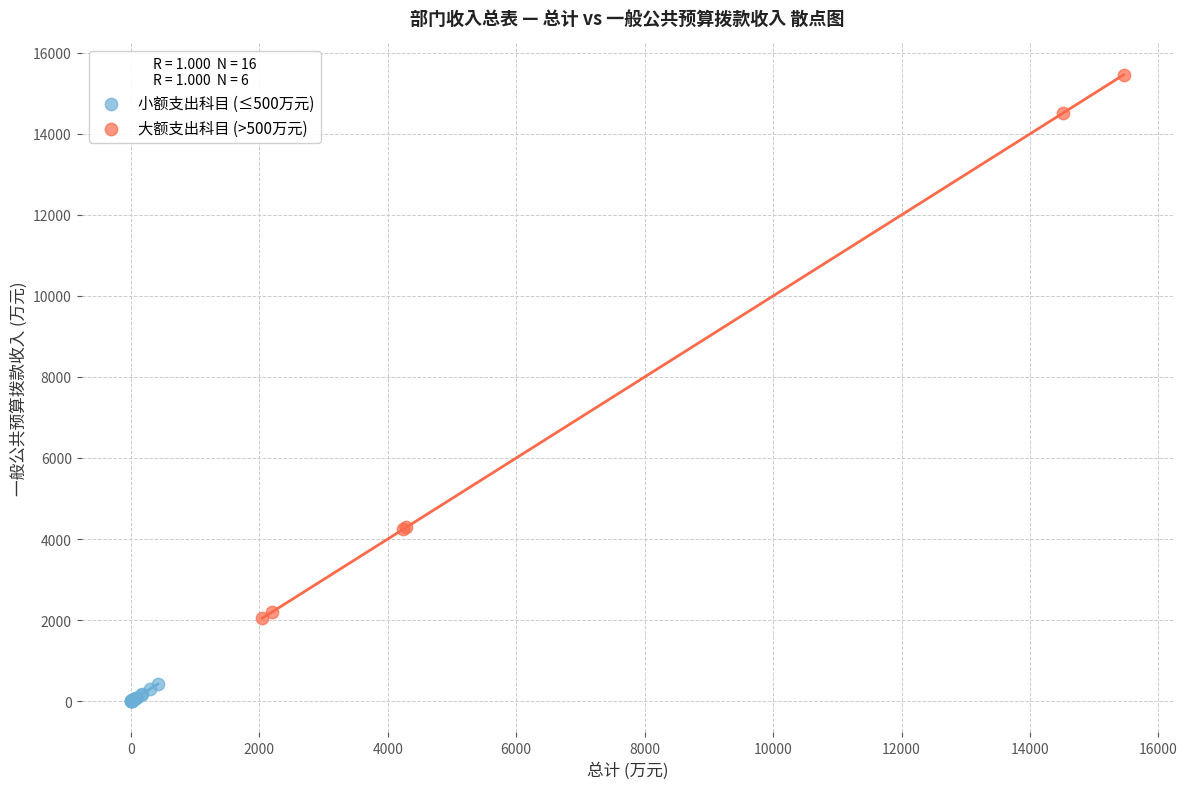

Which series reaches the maximum Y coordinate?

大额支出科目 (>500万元)